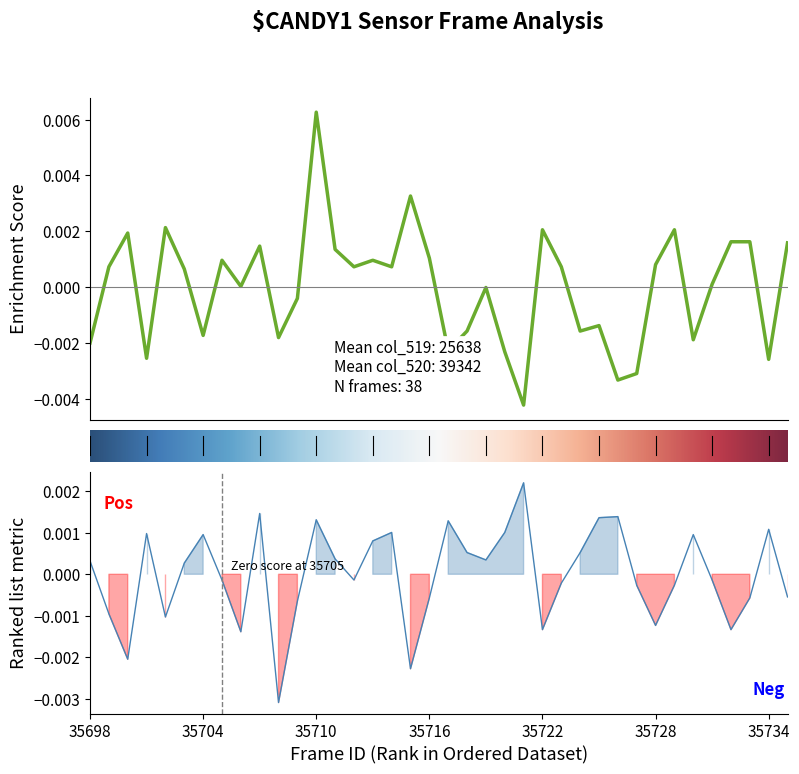

Does the chart display data point markers on the line(s)?

No